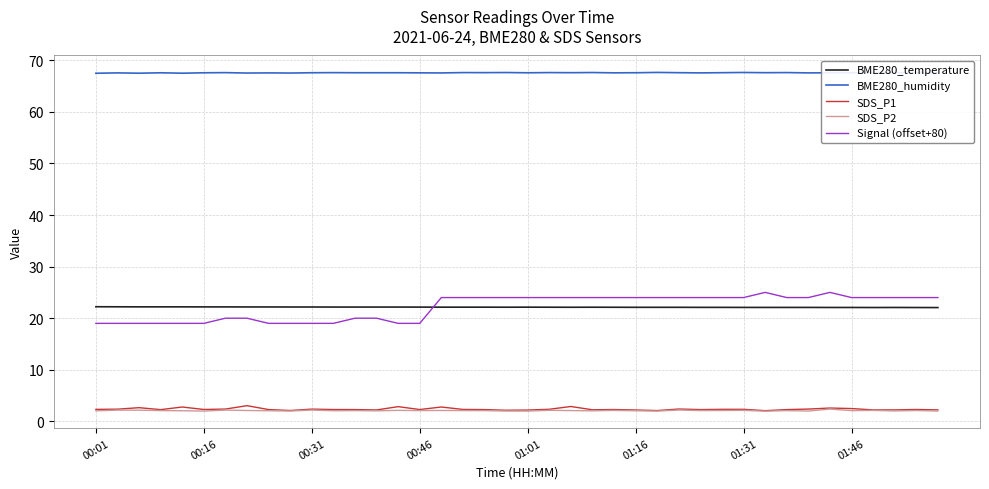

What is the sum of all SDS_P2 values?

83.8